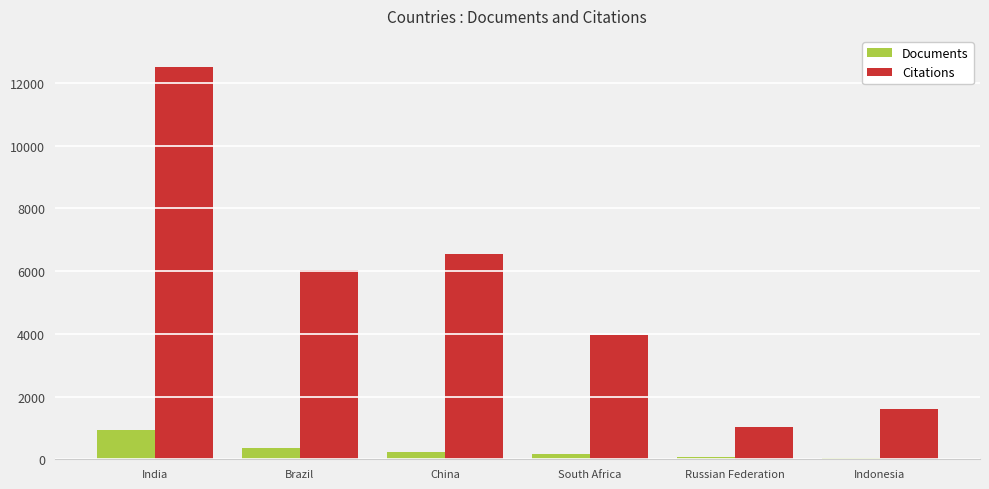

What is the difference between the Documents values at South Africa and Indonesia?

123